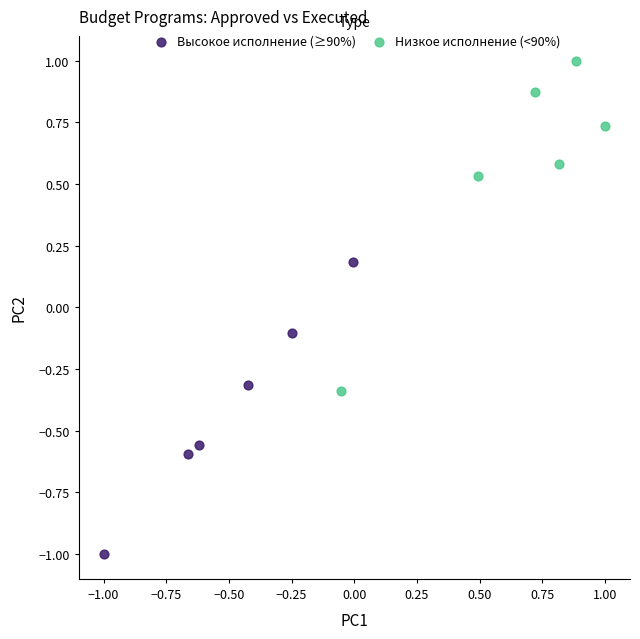

Which series has the widest spread of Y values?

Низкое исполнение (<90%)